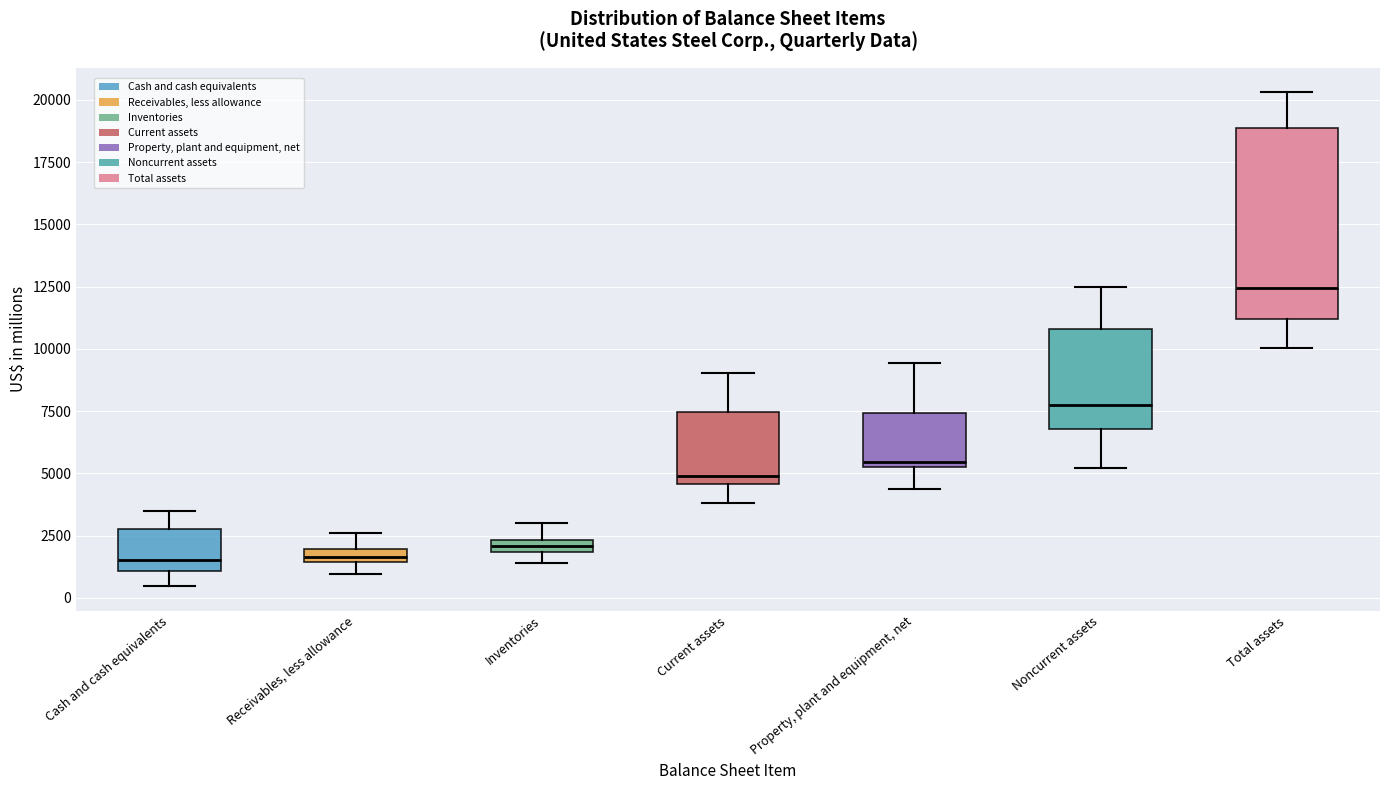

Comparing the boxes themselves (not the whiskers), which one is the tallest?

Total assets